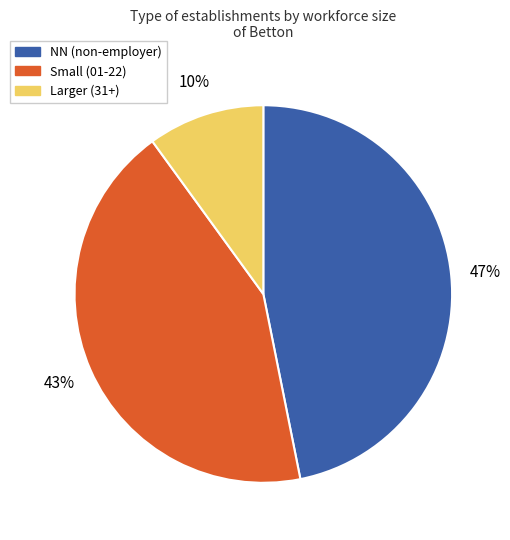

How many slices are in this pie chart?

3